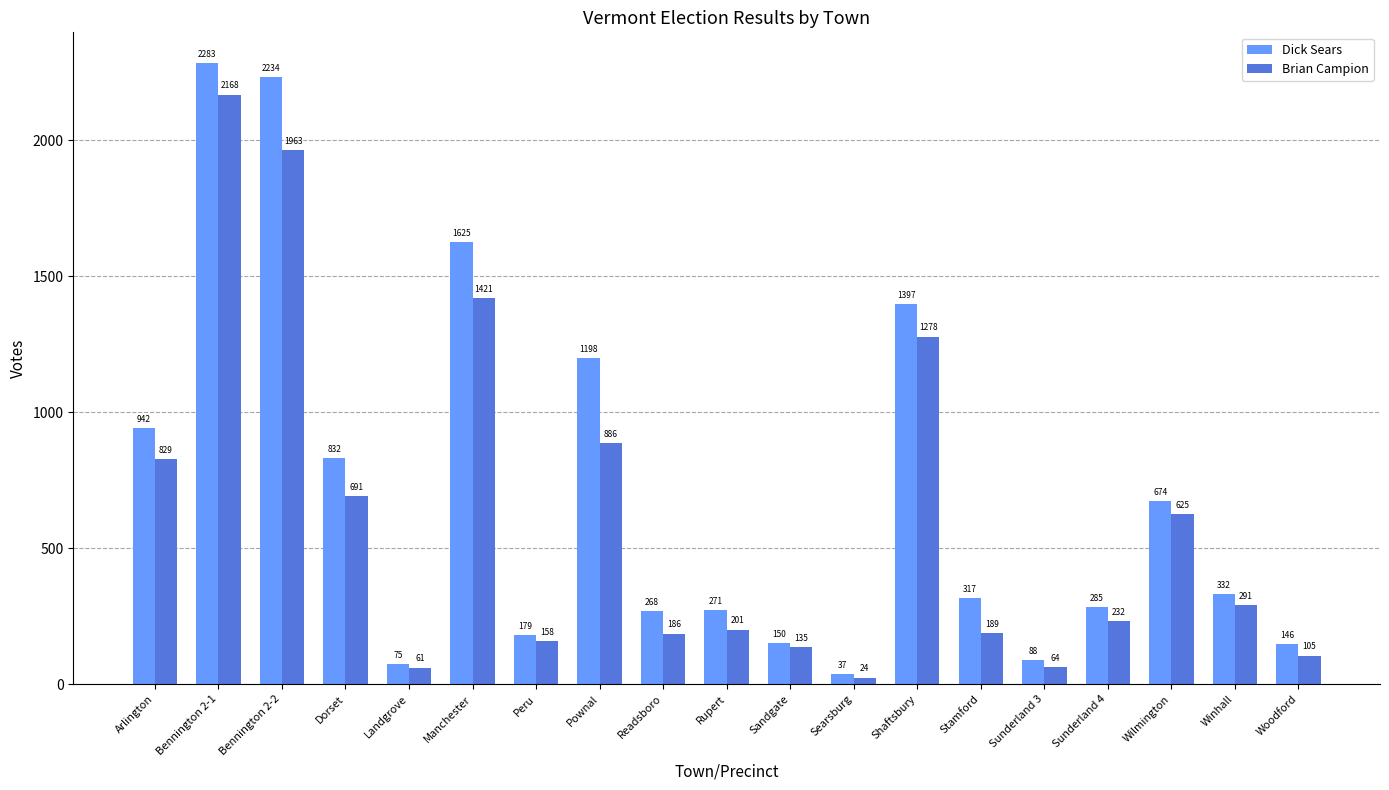

Are the bars horizontal?

No